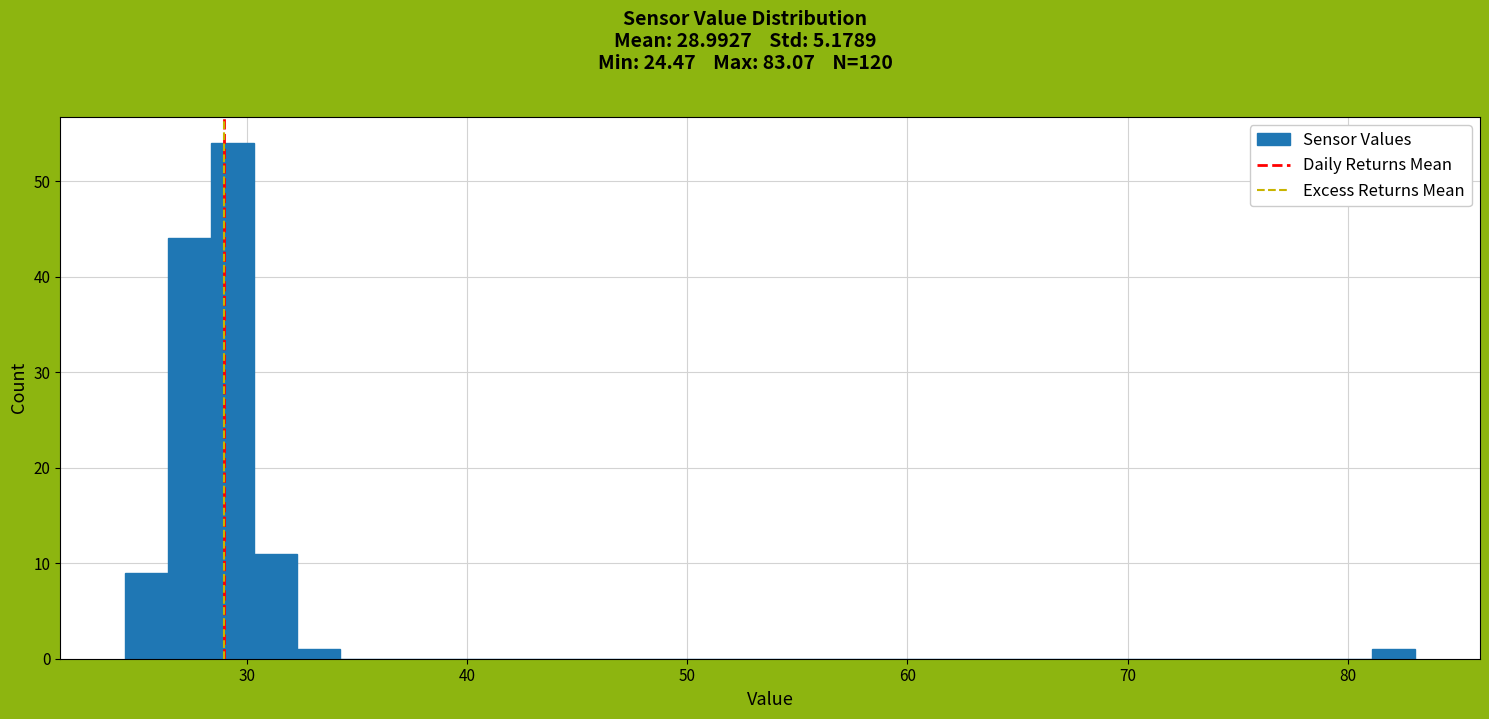

Around what value on the x-axis is the tallest bar? Give the approximate position of its centre, as read against the axis.

29